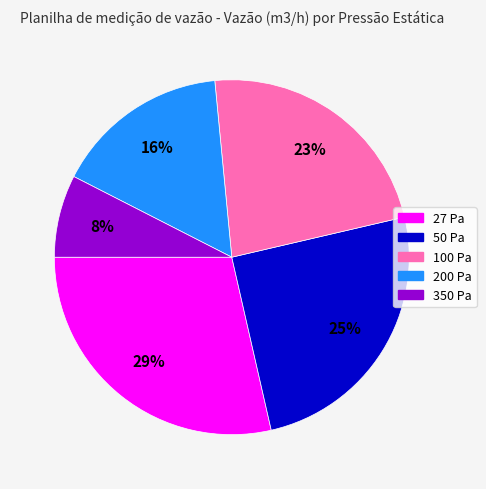

Combined, do 50 Pa and 27 Pa account for over 50%?

Yes